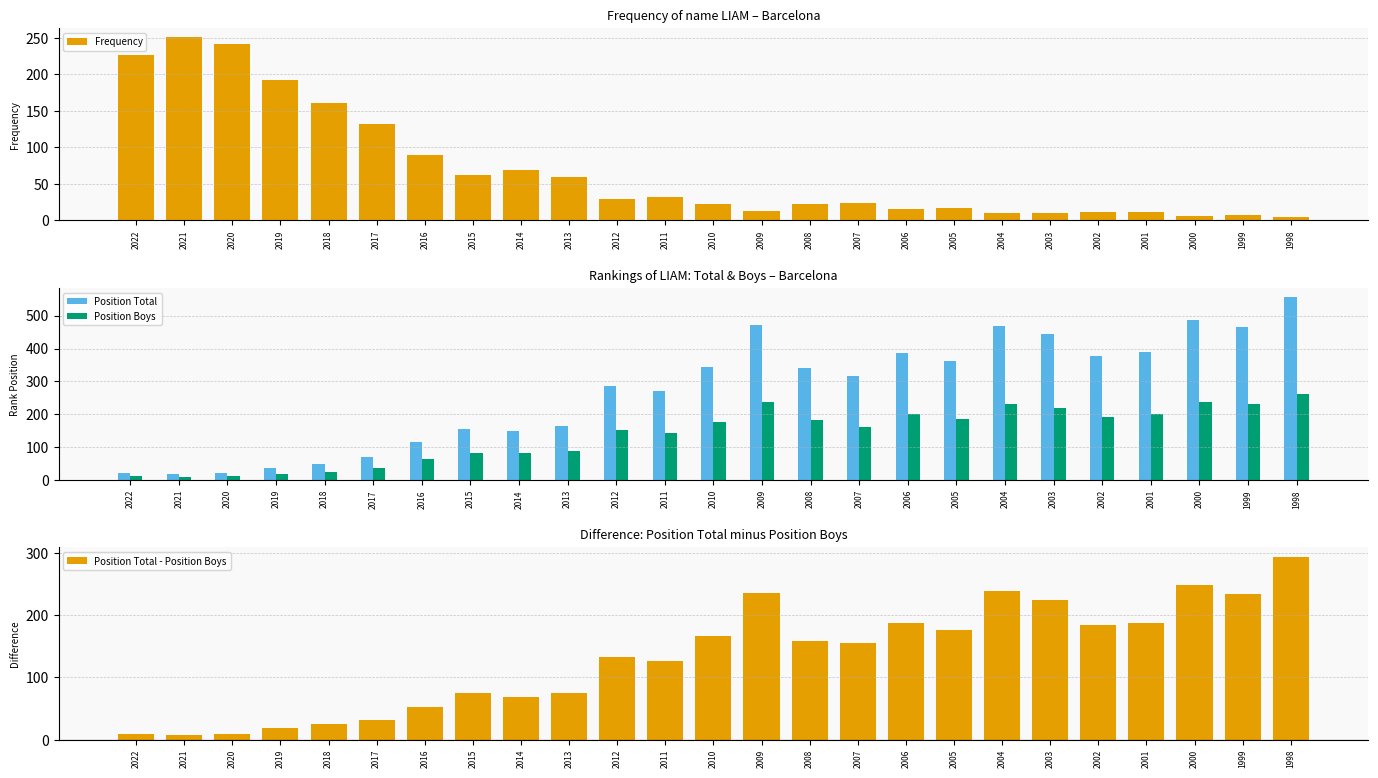

What is the difference between the maximum and minimum values in the Position Total series?

540